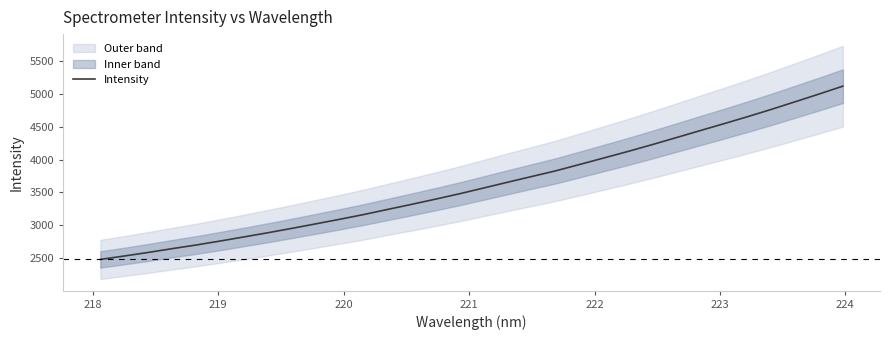

What is the minimum value for Intensity?

2481.1